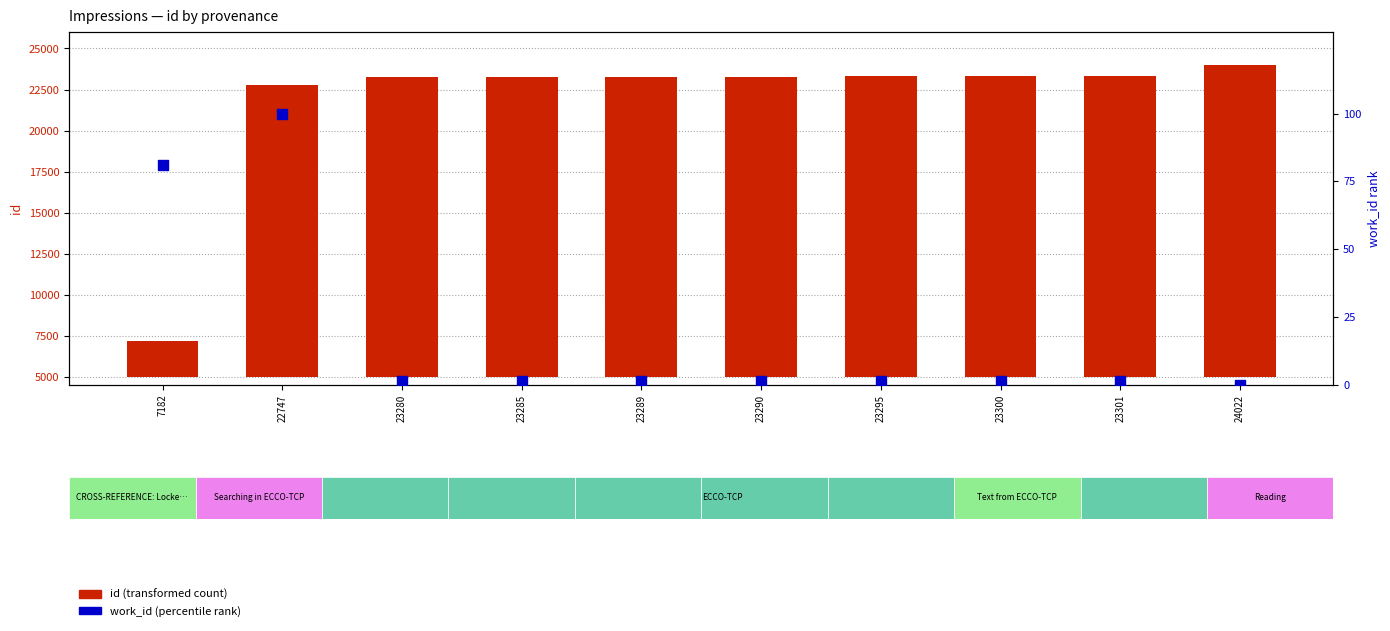

Is the value of id (transformed count) at 7182 greater than the value of work_id (percentile rank) at 23285?

Yes